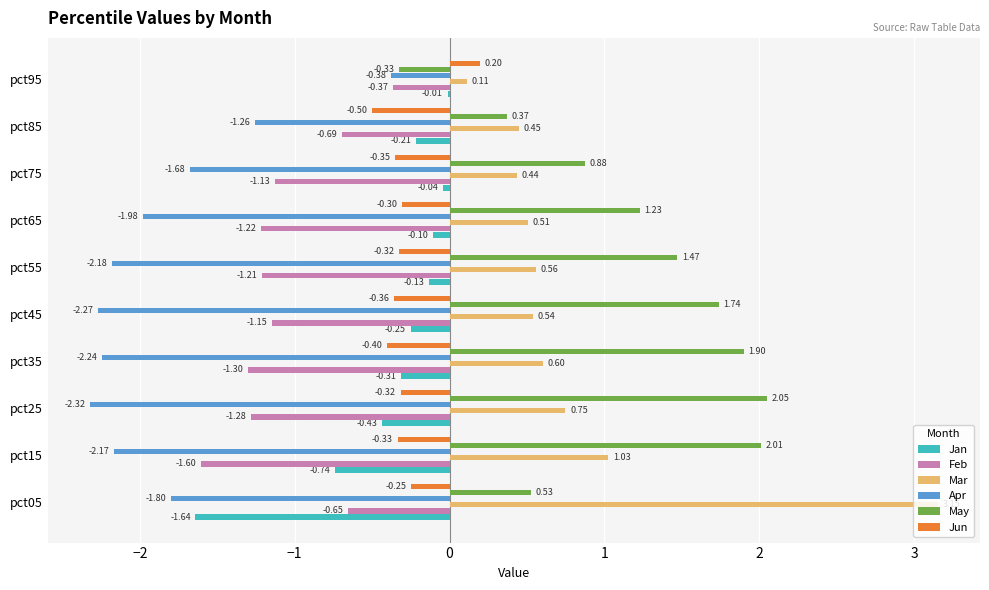

At which category is the sum across all series the highest?

pct05